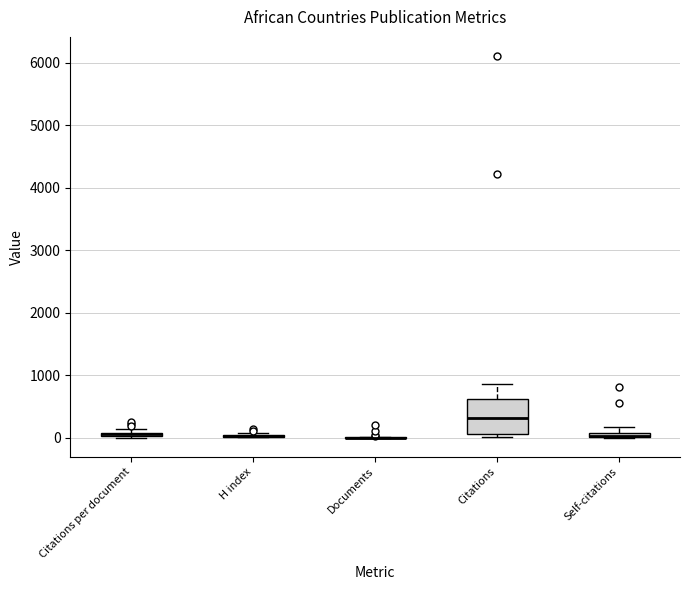

Where is the lower edge of the box for Citations on the y-axis? The values are not printed on the chart, so give them approximately, as read against the axis.

100